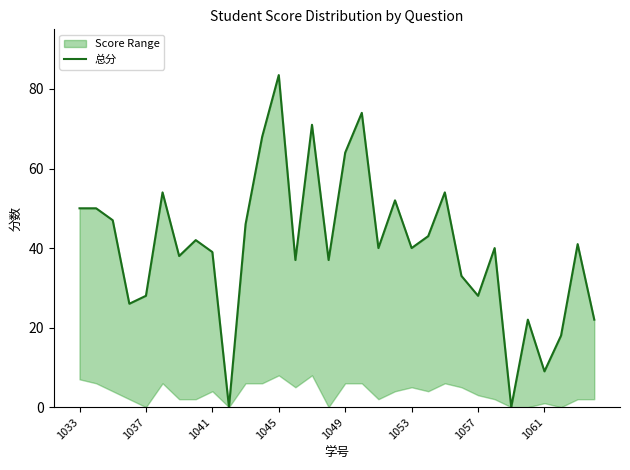

How many data points are less than 40?

14